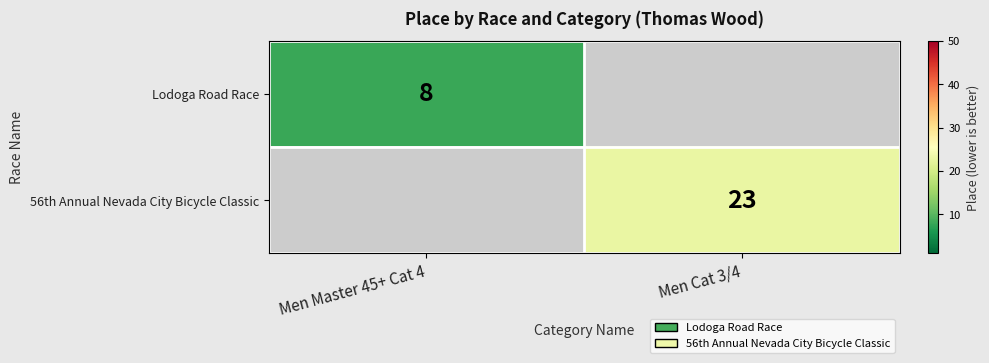

Is the value of Lodoga Road Race at Men Master 45+ Cat 4 greater than the value of 56th Annual Nevada City Bicycle Classic at Men Cat 3/4?

No